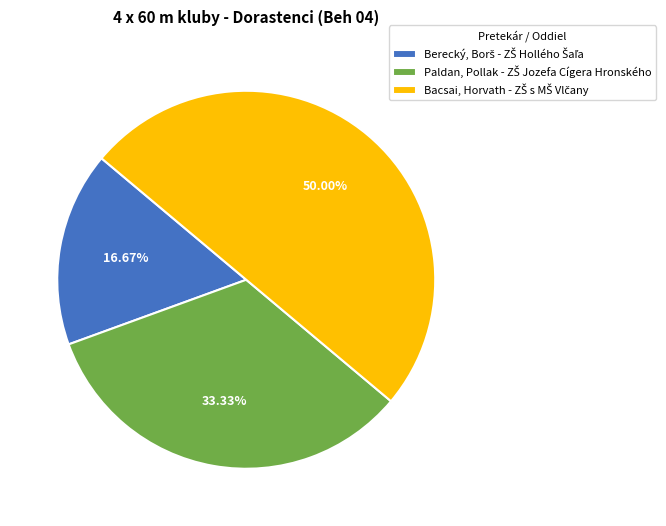

Which has a higher value, Berecký, Borš - ZŠ Hollého Šaľa or Paldan, Pollak - ZŠ Jozefa Cígera Hronského?

Paldan, Pollak - ZŠ Jozefa Cígera Hronského